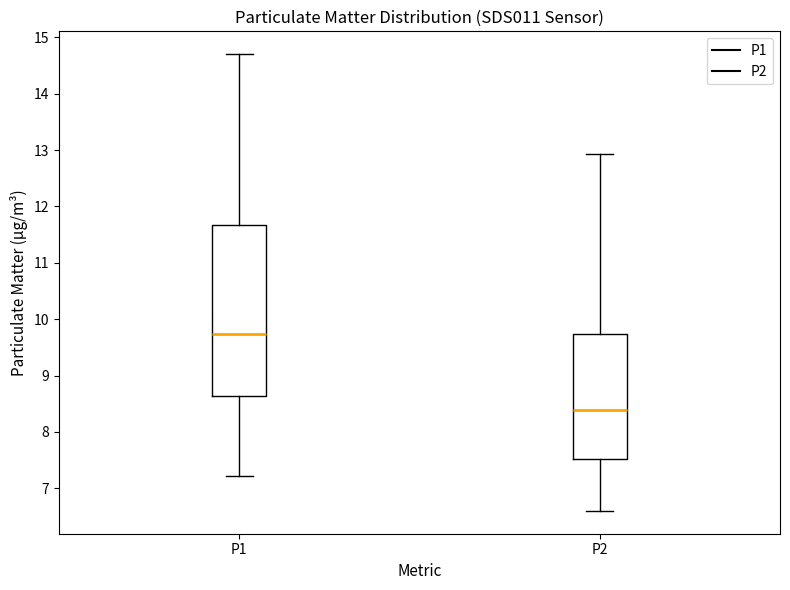

Comparing the boxes themselves (not the whiskers), which one is the tallest?

P1